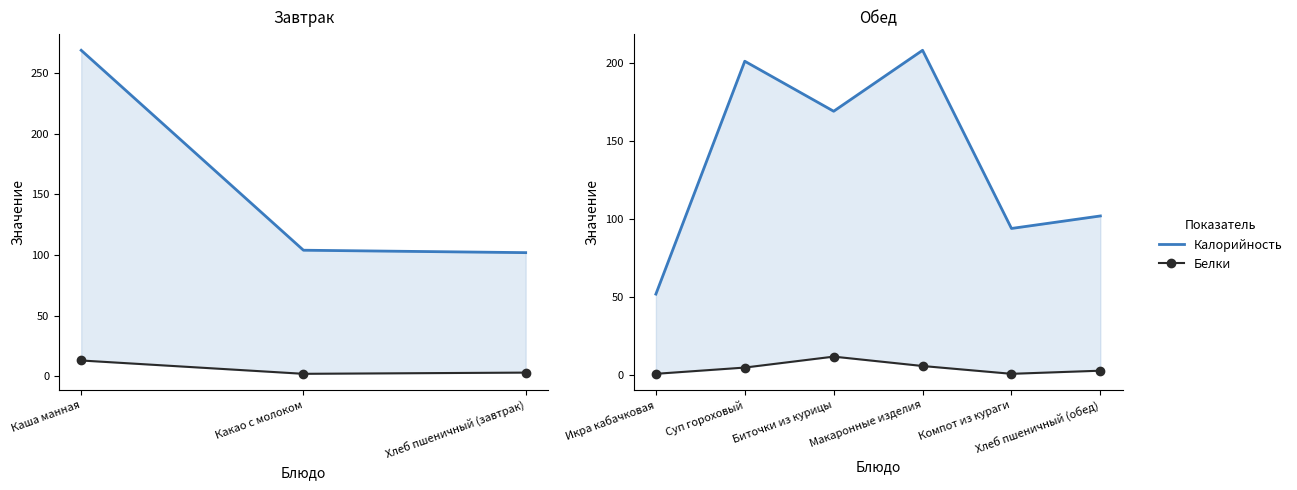

How many lines are shown in the chart?

2